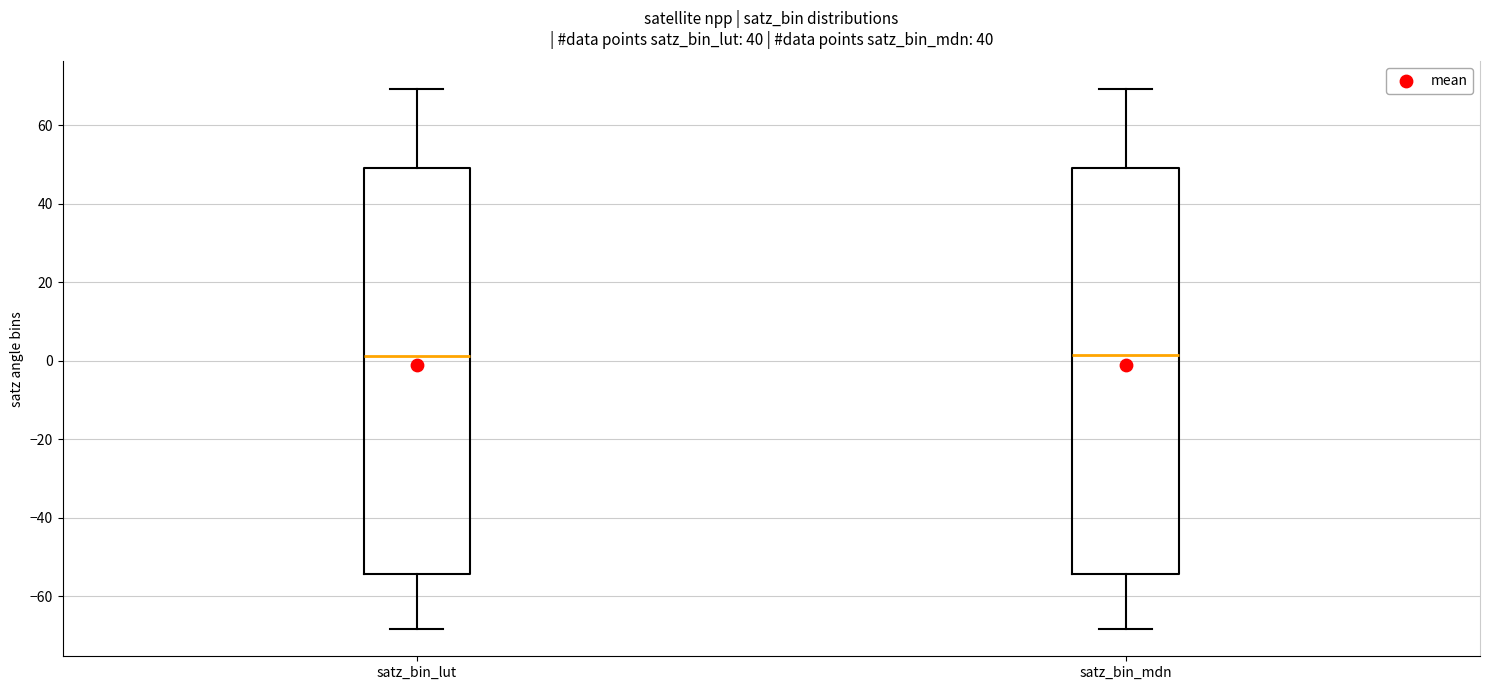

Reading left to right, read every box against the y-axis: the position of its median line, the range the box covers, and the ends of its whiskers. The values are not printed on the chart, so give them approximately, as read against the axis.

satz_bin_lut: median 2, box -54 to 50, whiskers -68 to 70
satz_bin_mdn: median 2, box -54 to 50, whiskers -68 to 70